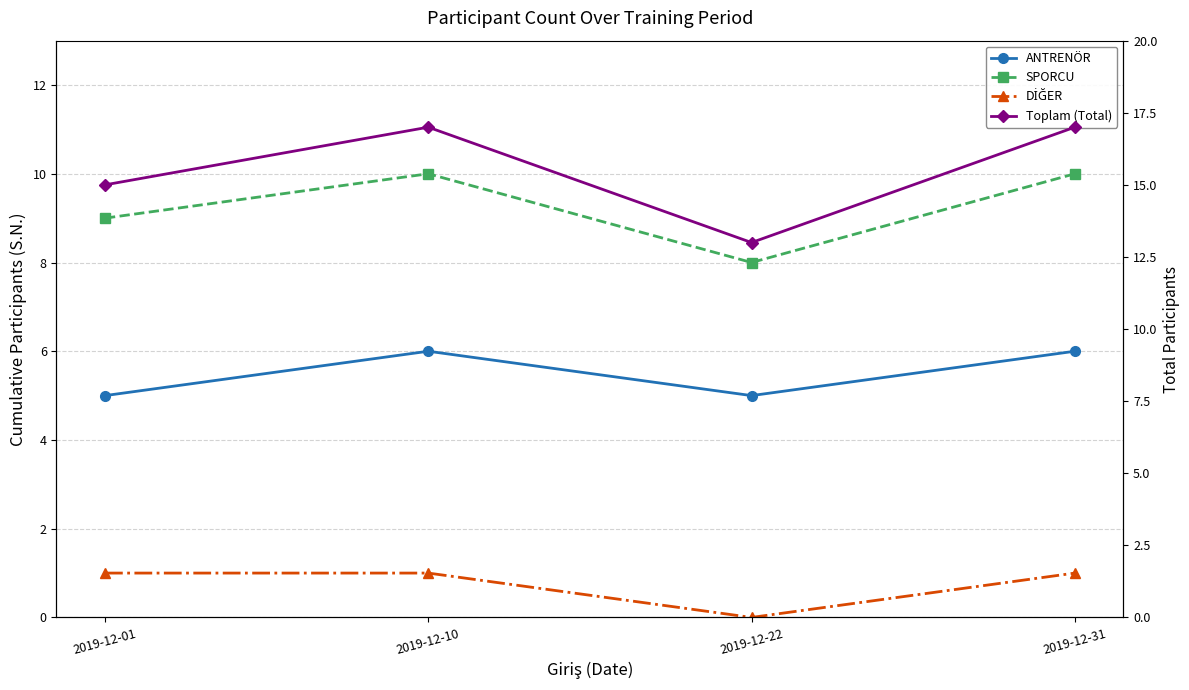

How many ANTRENÖR values are between 5 and 6?

4